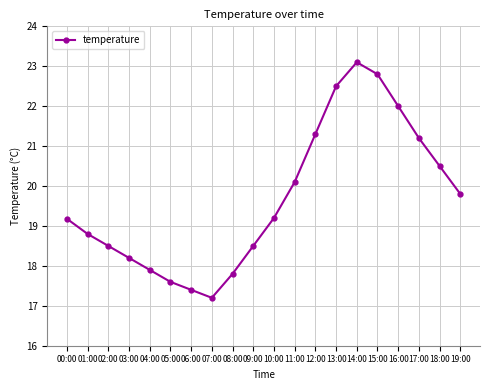

How many values exceed 19?

11